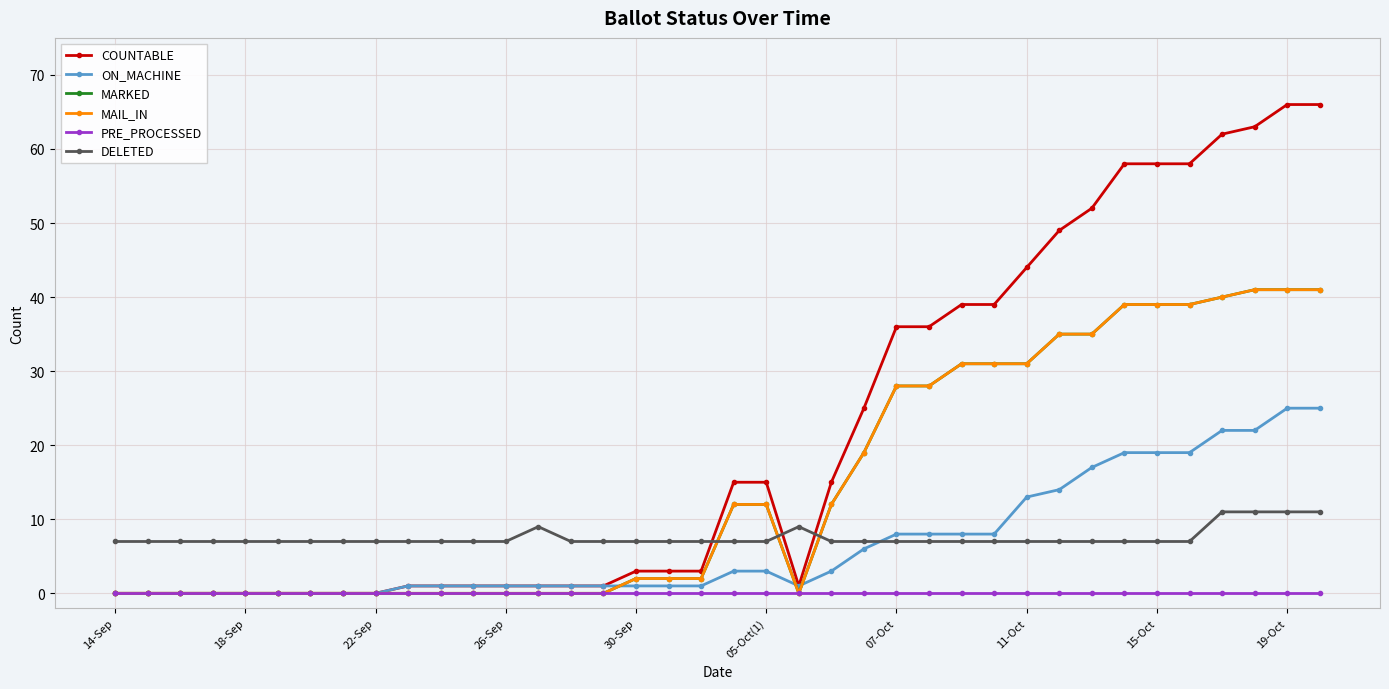

Reading left to right, what are all the values shown in this chart?

COUNTABLE: 0	0	0	0	0	0	0	0	0	1	1	1	1	1	1	1	3	3	3	15	15	1	15	25	36	36	39	39	44	49	52	58	58	58	62	63	66	66
ON_MACHINE: 0	0	0	0	0	0	0	0	0	1	1	1	1	1	1	1	1	1	1	3	3	1	3	6	8	8	8	8	13	14	17	19	19	19	22	22	25	25
MARKED: 0	0	0	0	0	0	0	0	0	0	0	0	0	0	0	0	2	2	2	12	12	0	12	19	28	28	31	31	31	35	35	39	39	39	40	41	41	41
MAIL_IN: 0	0	0	0	0	0	0	0	0	0	0	0	0	0	0	0	2	2	2	12	12	0	12	19	28	28	31	31	31	35	35	39	39	39	40	41	41	41
PRE_PROCESSED: 0	0	0	0	0	0	0	0	0	0	0	0	0	0	0	0	0	0	0	0	0	0	0	0	0	0	0	0	0	0	0	0	0	0	0	0	0	0
DELETED: 7	7	7	7	7	7	7	7	7	7	7	7	7	9	7	7	7	7	7	7	7	9	7	7	7	7	7	7	7	7	7	7	7	7	11	11	11	11